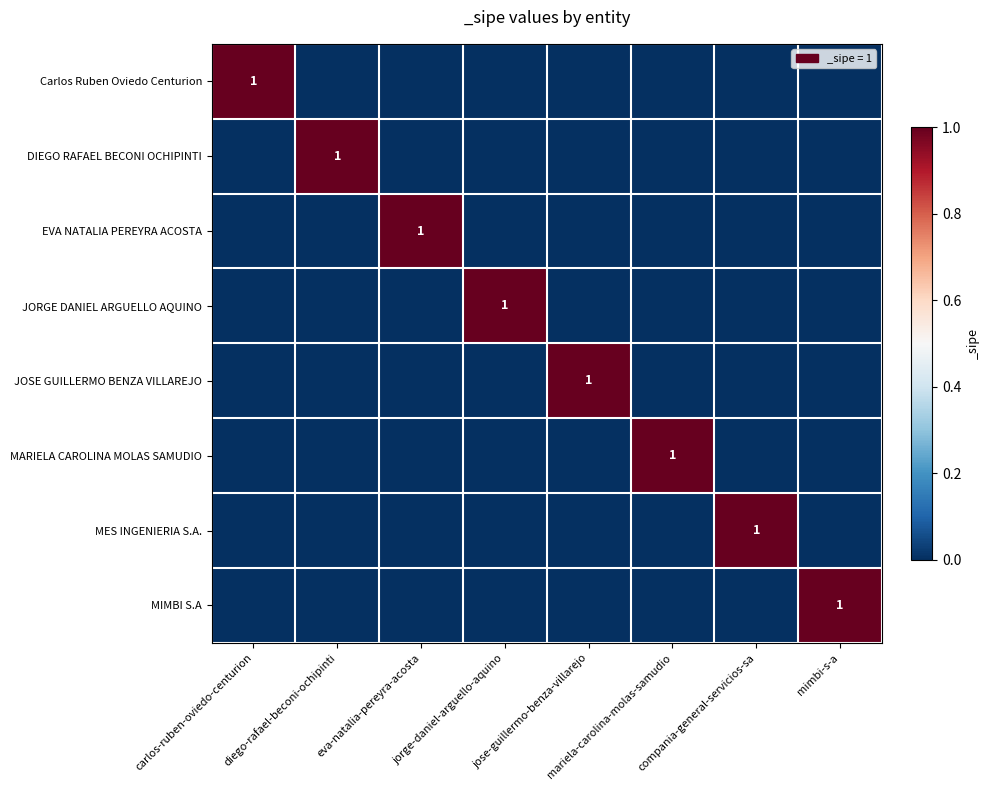

How many values in the Carlos Ruben Oviedo Centurion series exceed 0?

1